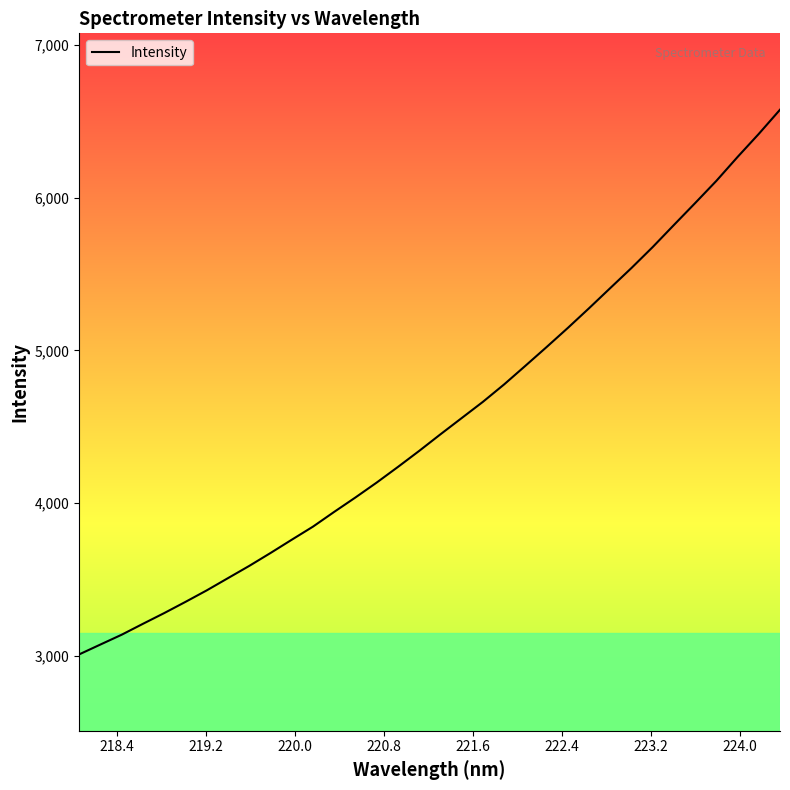

What is the smallest value displayed?

3009.9